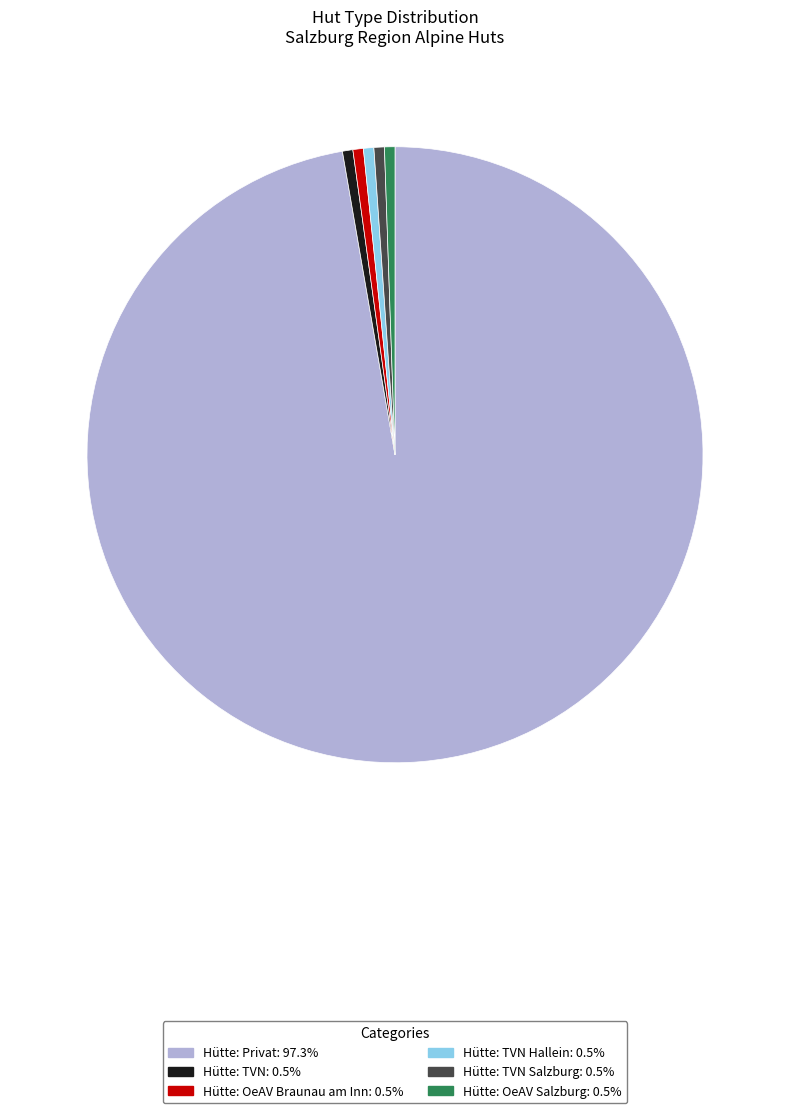

Does any single category account for the majority?

Yes